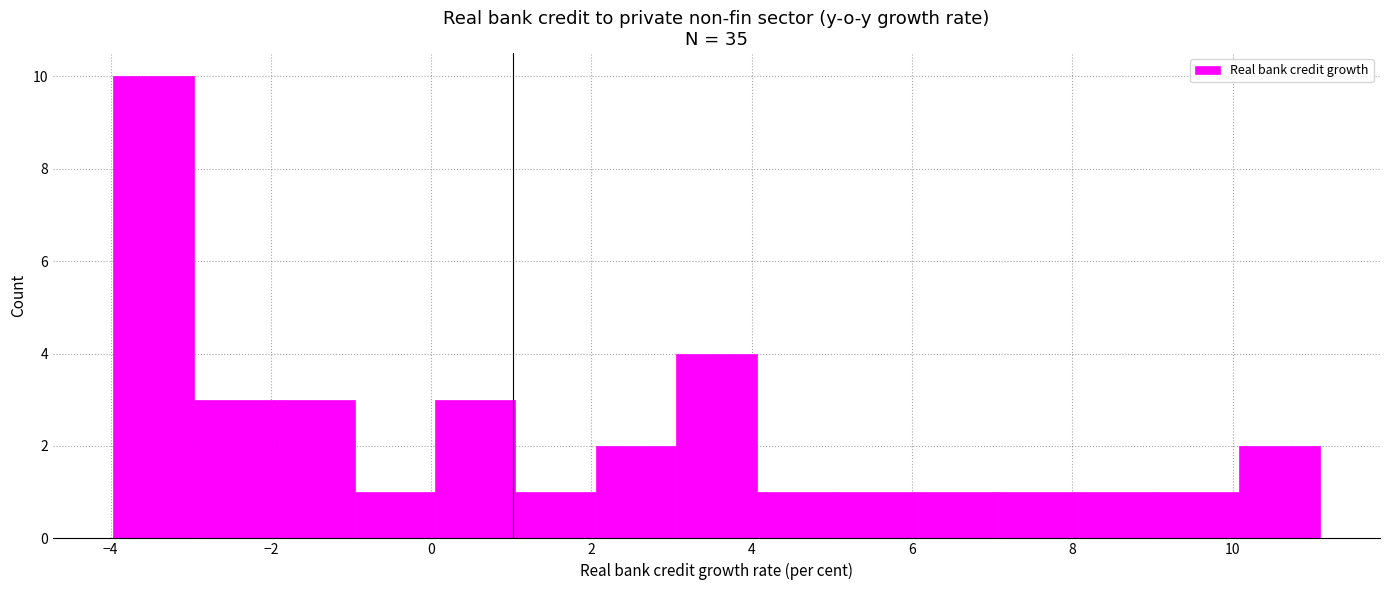

How tall is the bar that spans -3 to -2 on the x-axis? Neither the bar edges nor the heights are printed on the chart, so give them approximately, as read against the axes.

3